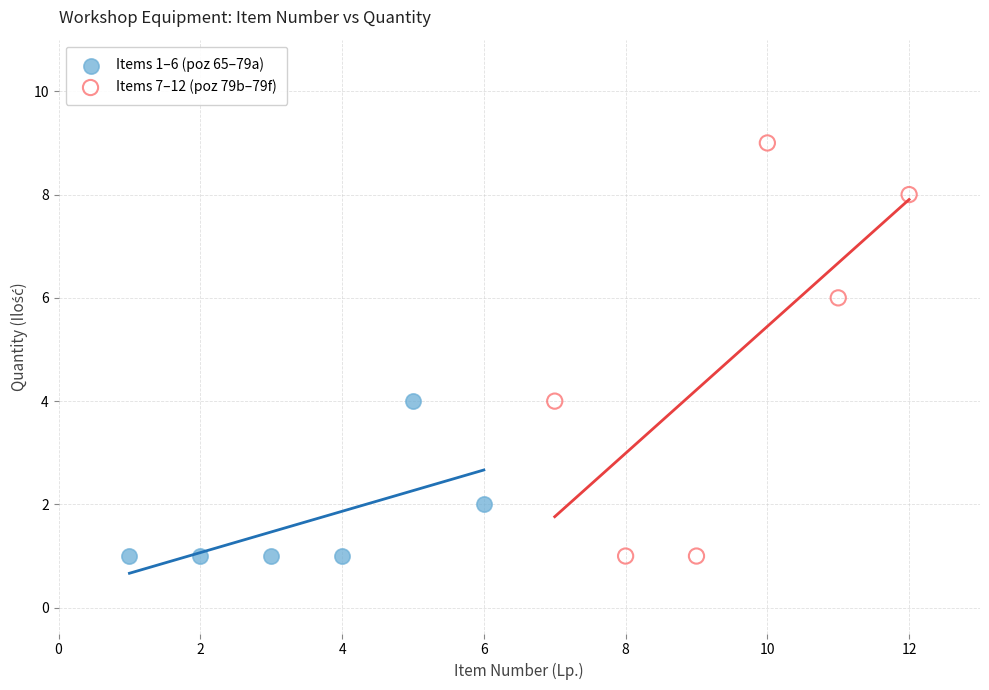

Which series contains the highest Y value?

Items 7–12 (poz 79b–79f)